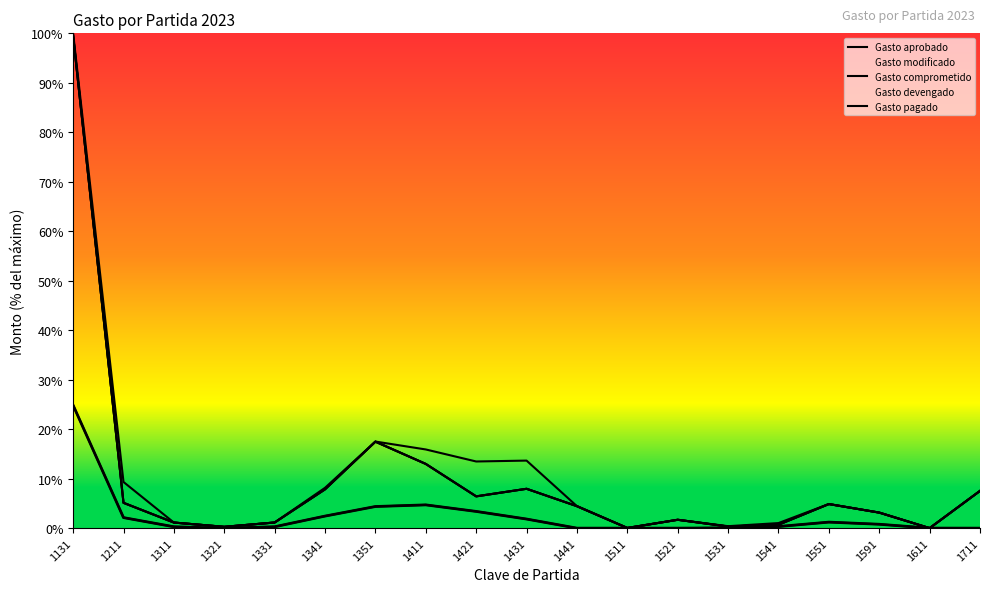

At which category is the sum across all series the highest?

1131